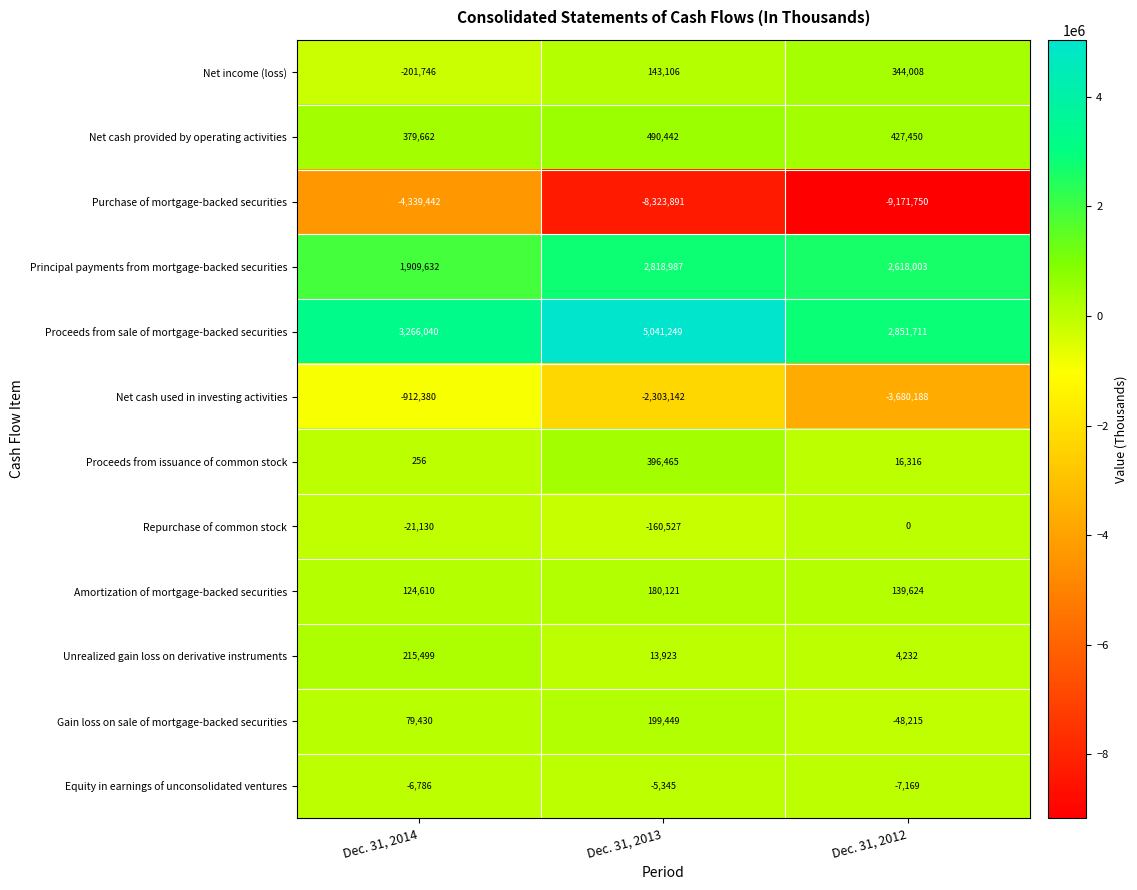

Which series has the largest range (max minus min)?

Purchase of mortgage-backed securities